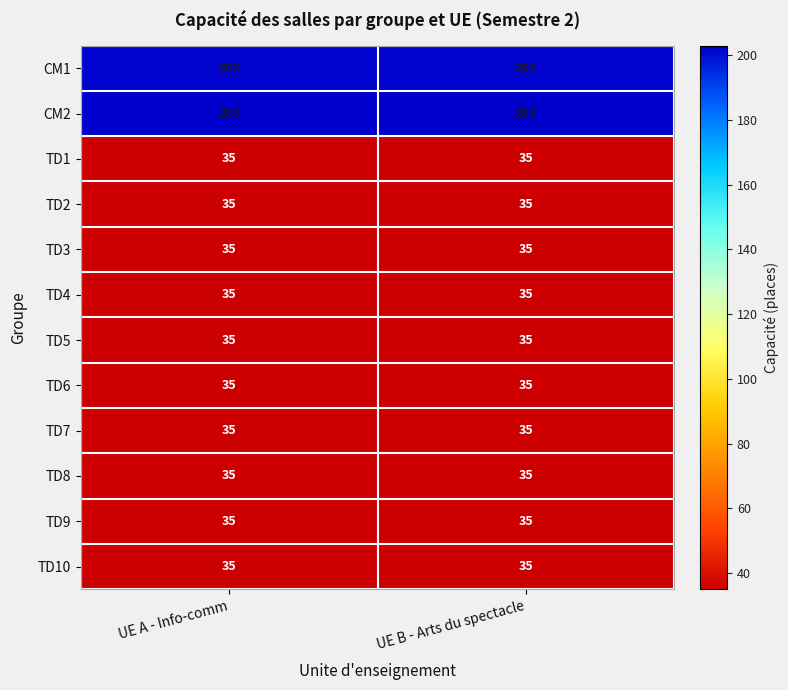

What is the average value of the CM2 series?

203